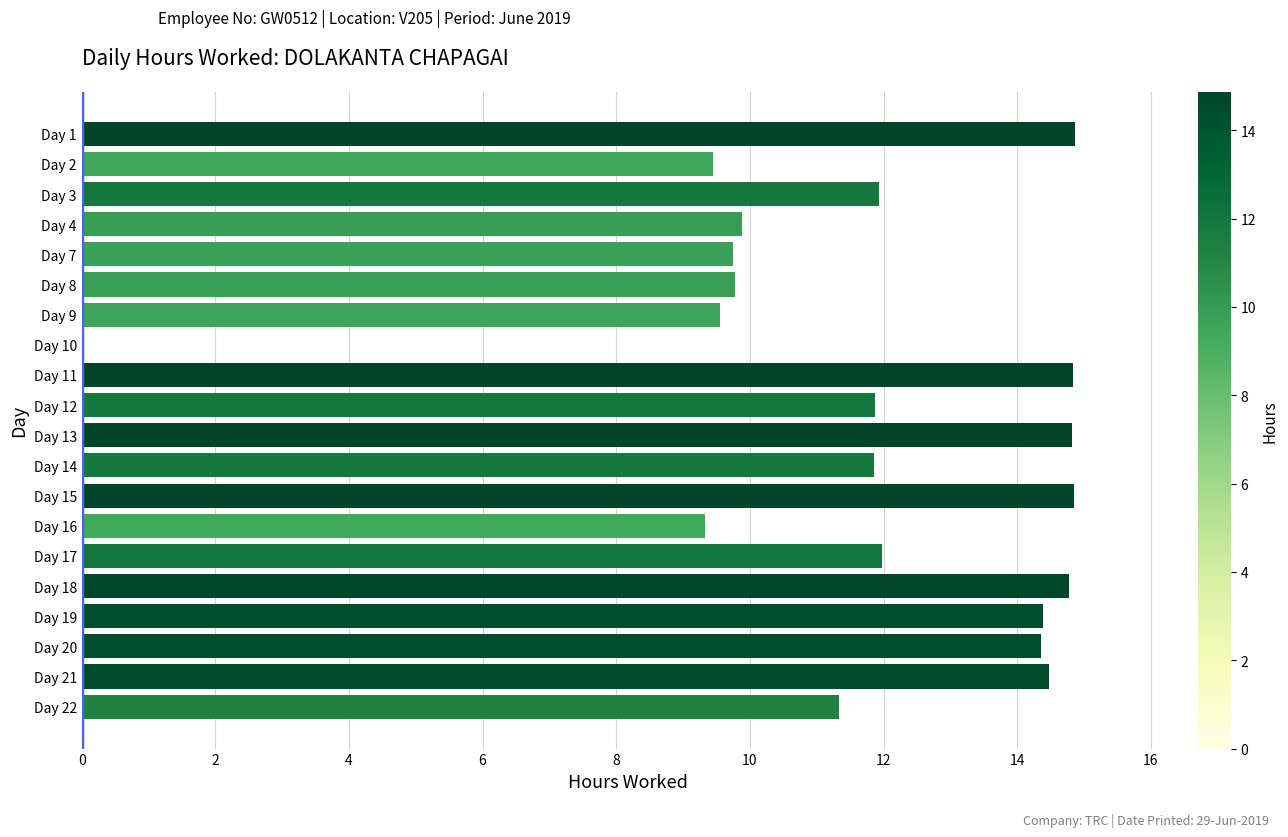

Between Day 1 and Day 21, which is larger?

Day 1